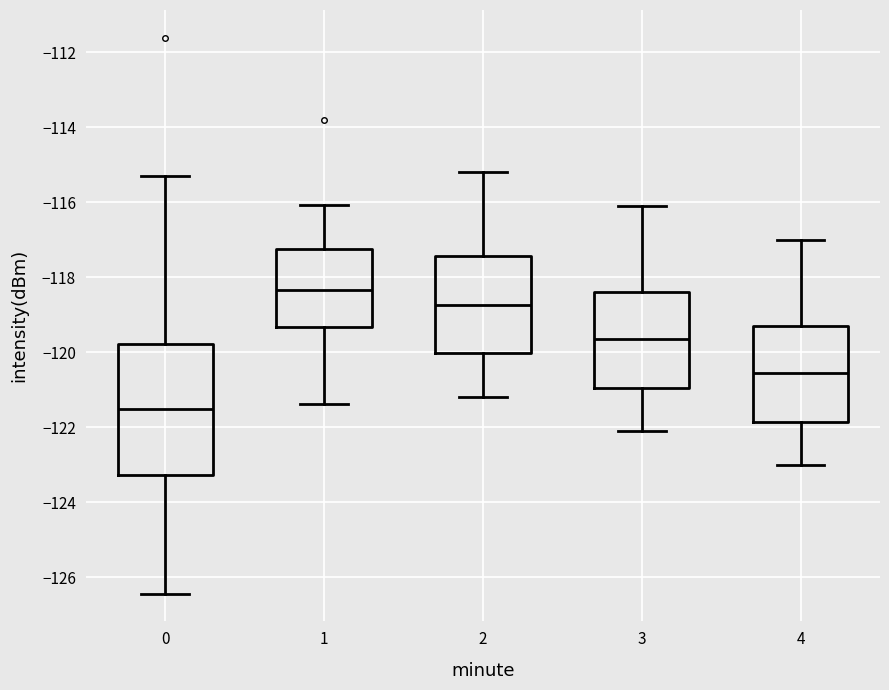

Where does the median line of the box at x = 0 sit on the y-axis? The values are not printed on the chart, so give them approximately, as read against the axis.

-121.6